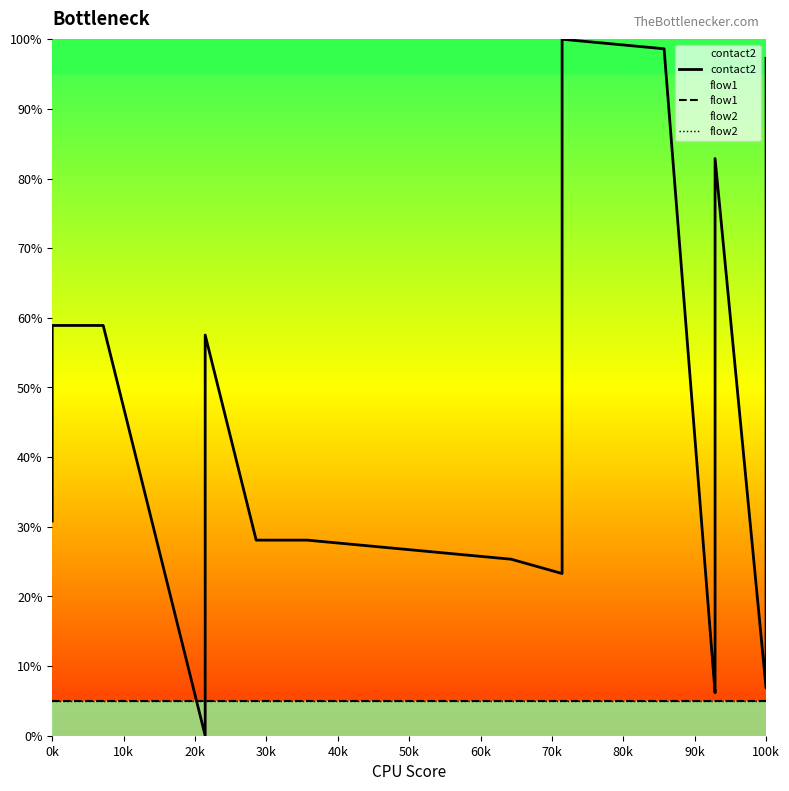

Which series changed the most between 40k and 19?

contact2